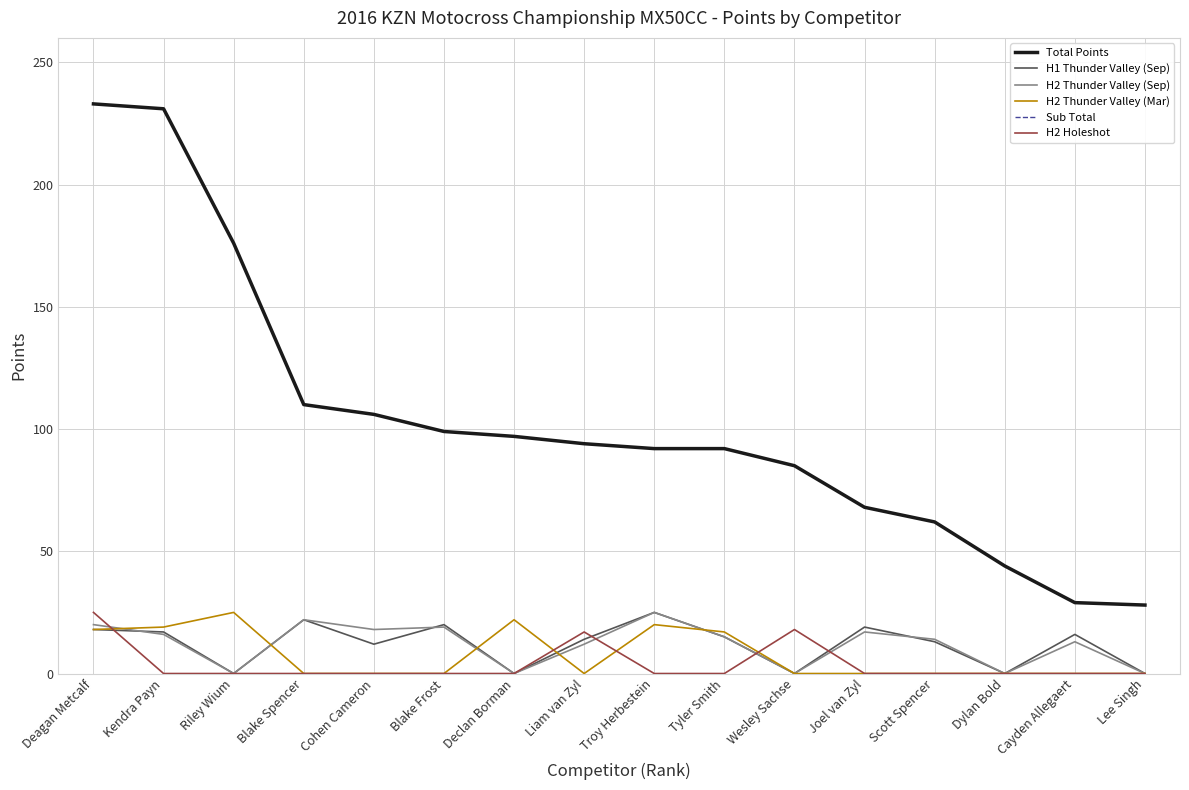

Does the chart have visible grid lines?

Yes